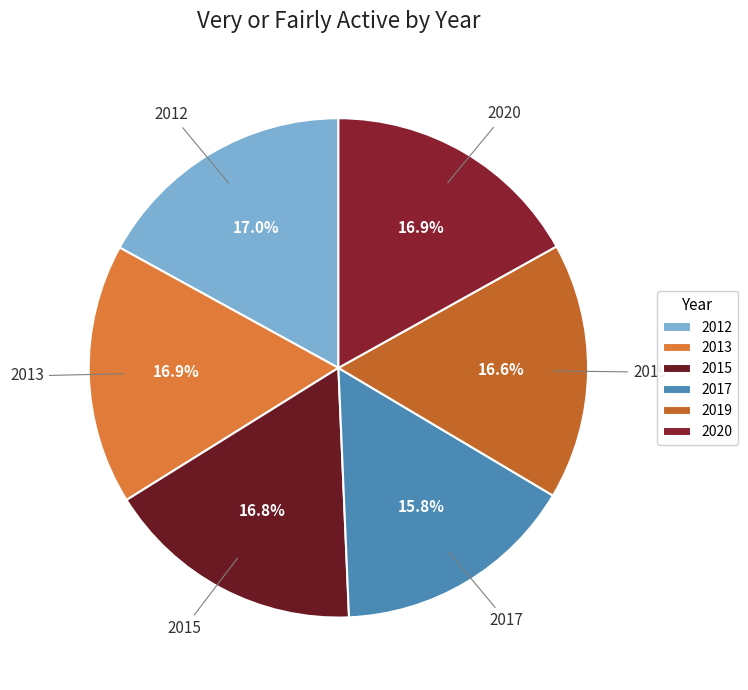

How much of the chart is everything except 2012?

83.0%